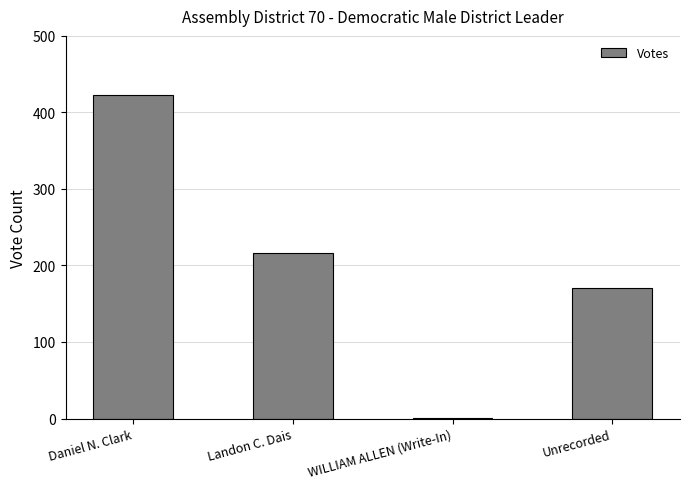

Count the number of categories in the chart.

4